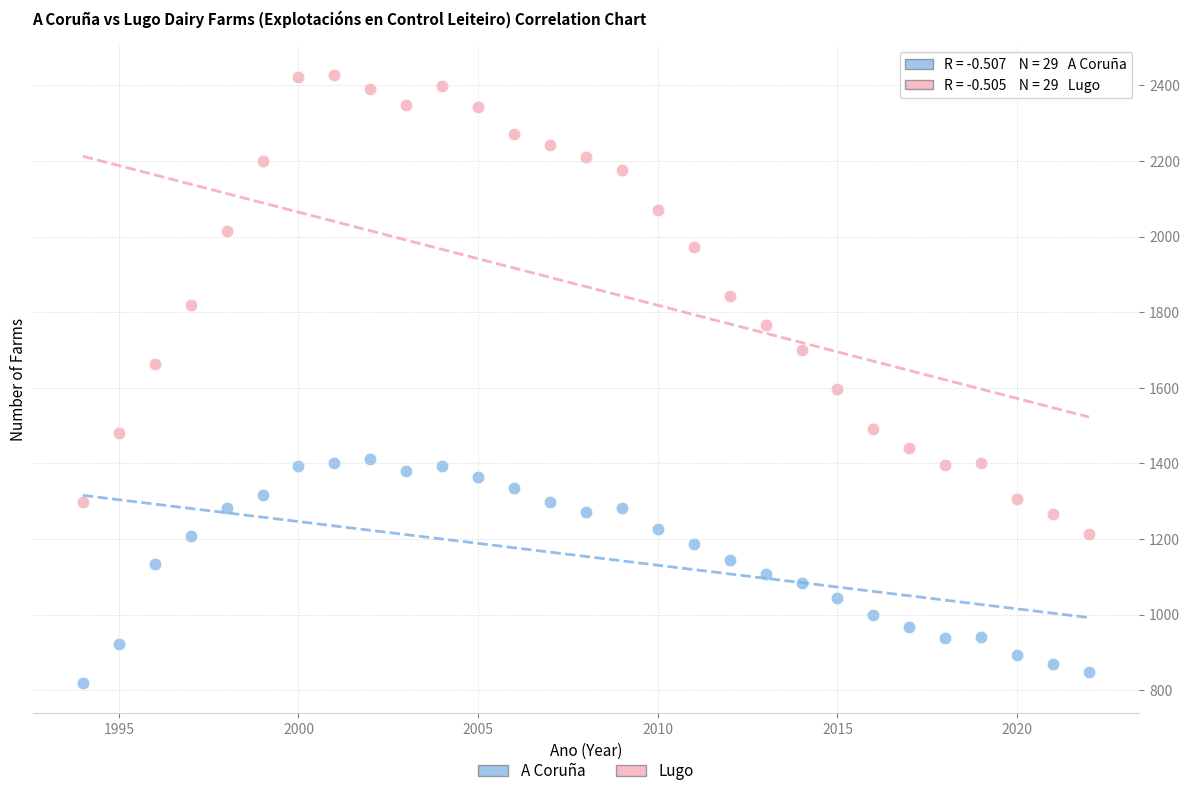

Across all data points, what is the range of X values (max minus min)?

28